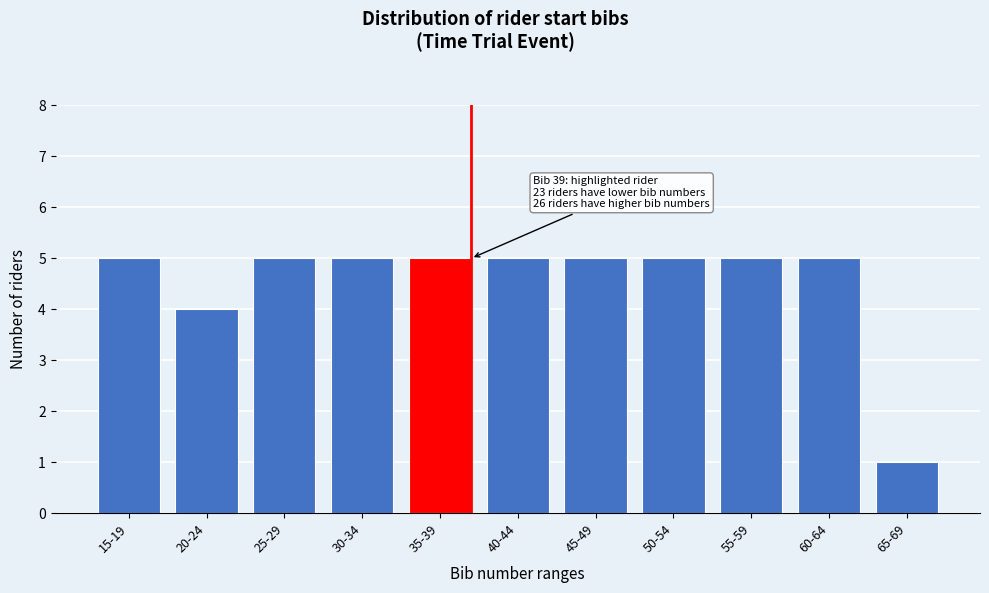

Reading left to right, list all the values displayed in this chart.

5	4	5	5	5	5	5	5	5	5	1